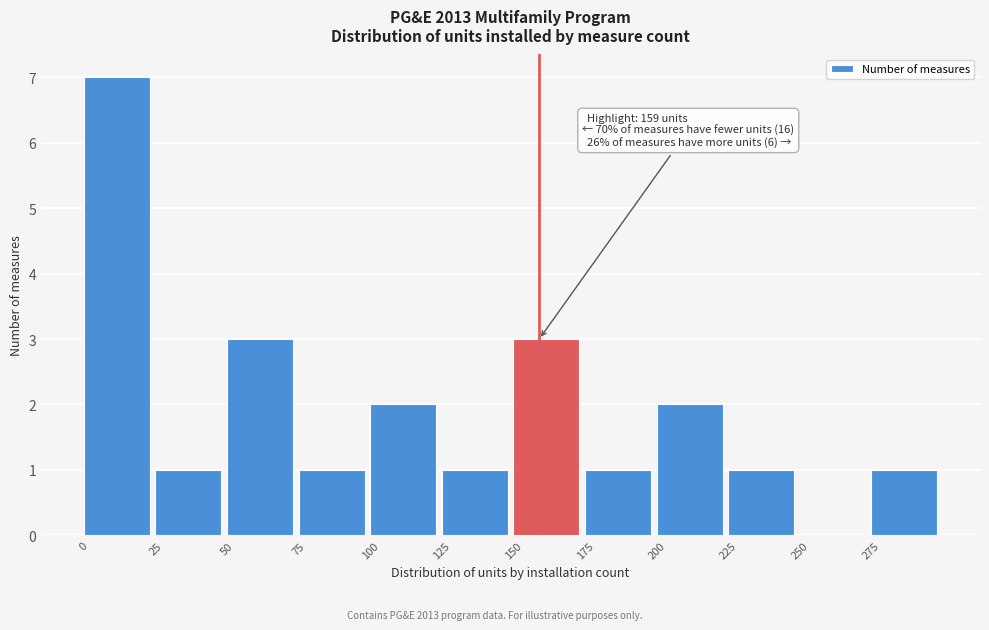

Which range on the x-axis has the tallest bar?

0 to 25